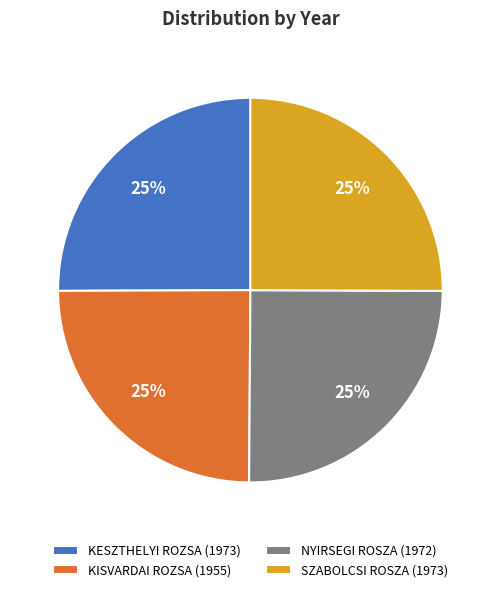

Count the number of slices in the pie.

4